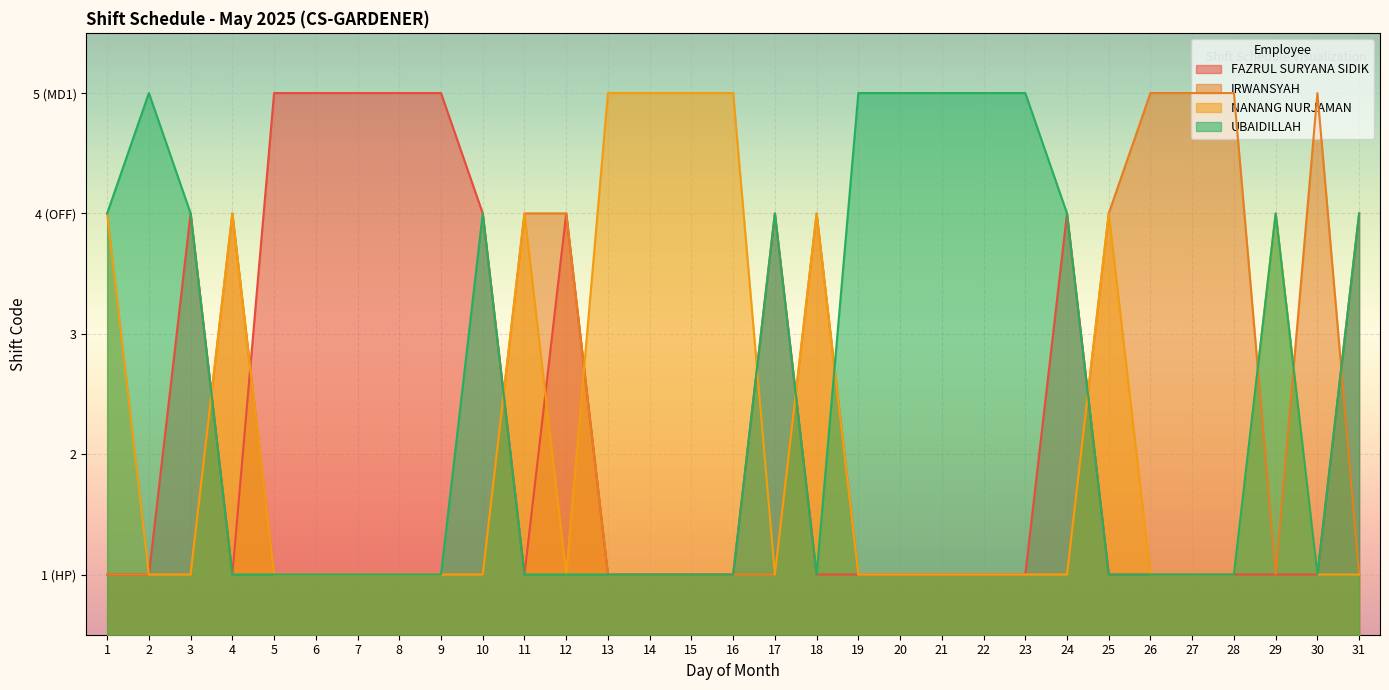

Count the number of data series in this chart.

4